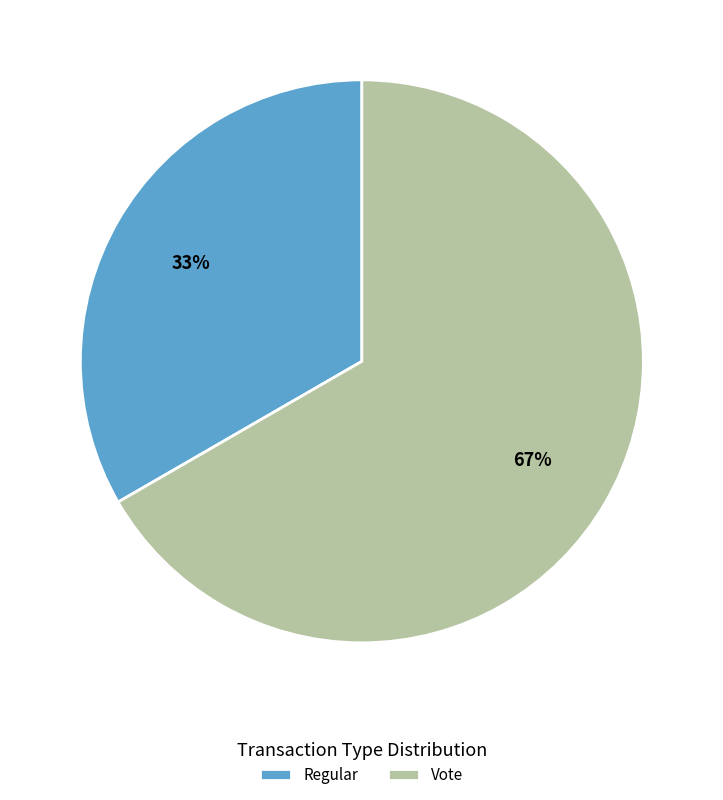

To the nearest percent, what is the combined percentage of Regular and Vote?

100%